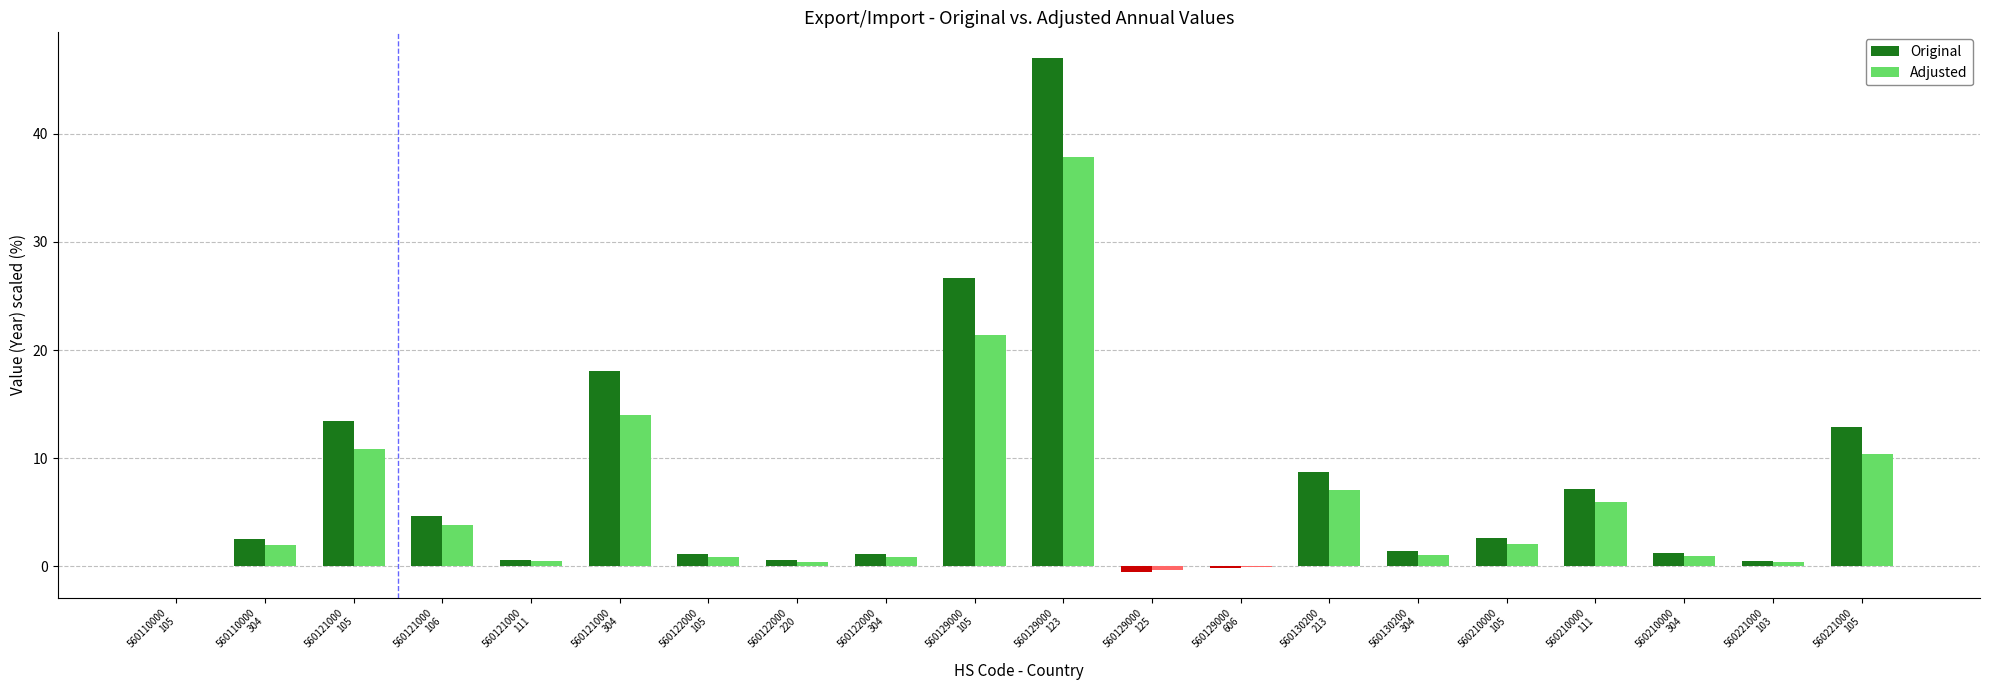

At which category is the sum across all series the highest?

560129000
123